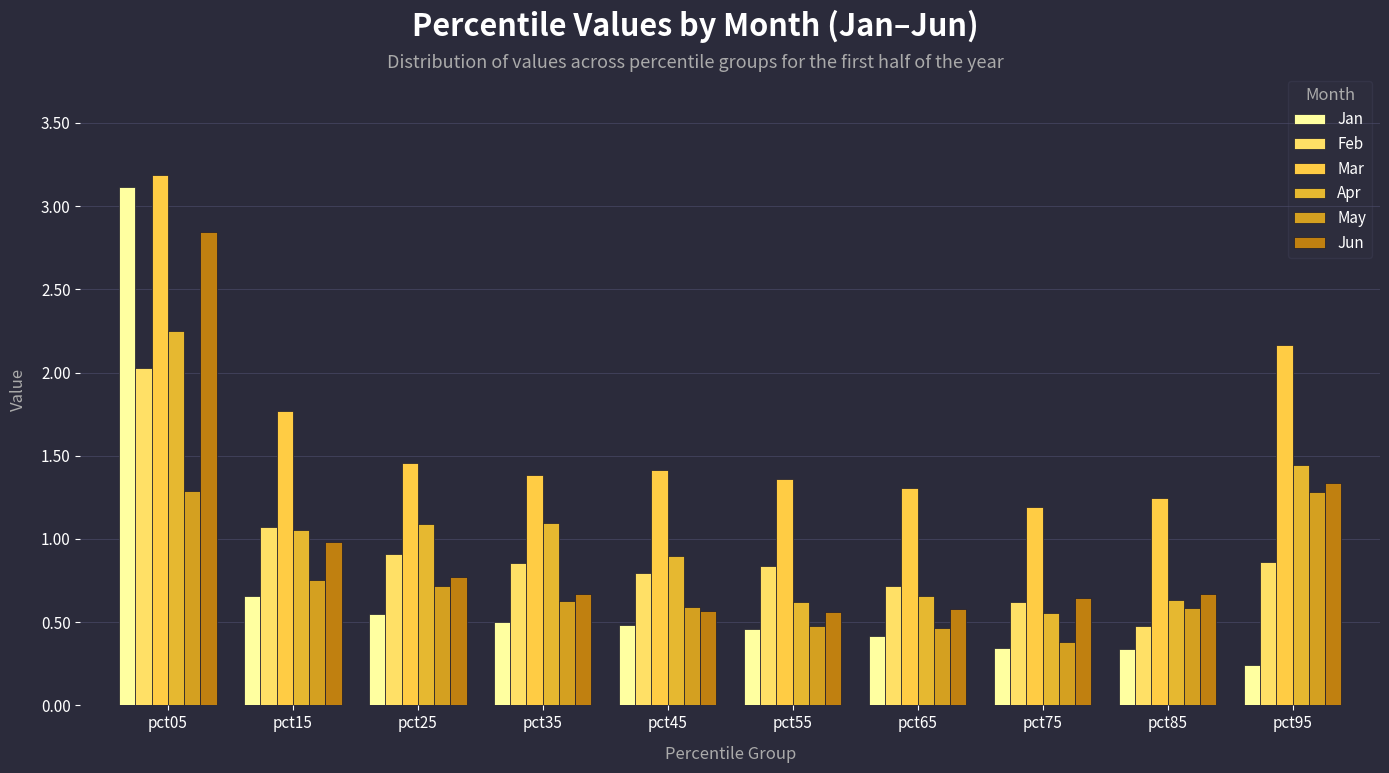

Read the Jun value at pct45.

0.6